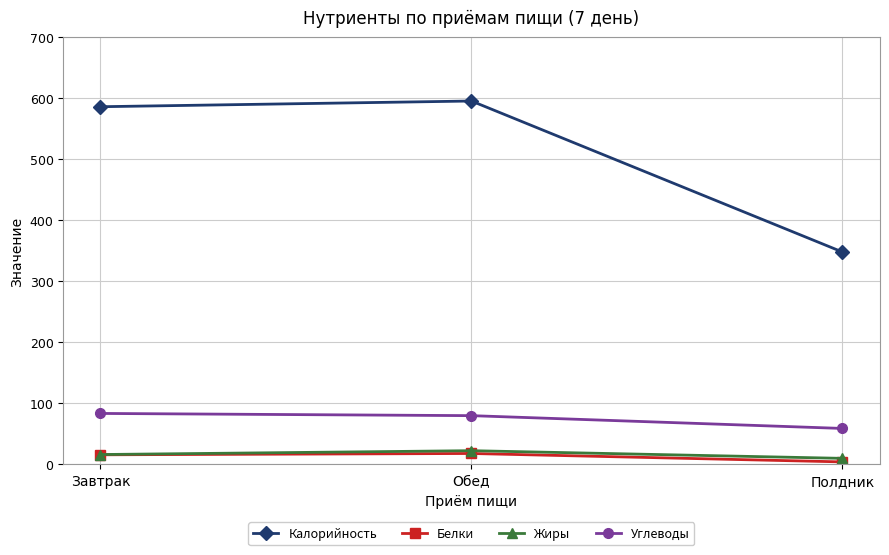

Which series has the largest total across all categories?

Калорийность